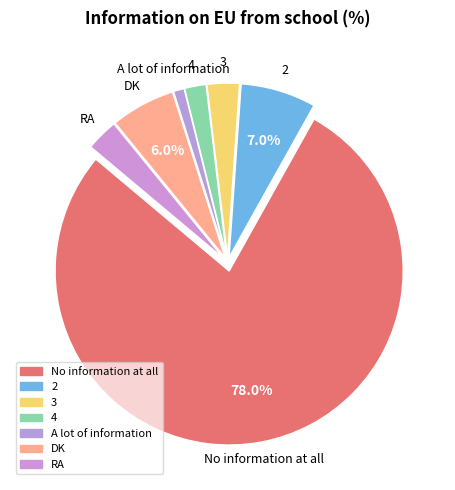

How many slices are in this pie chart?

7